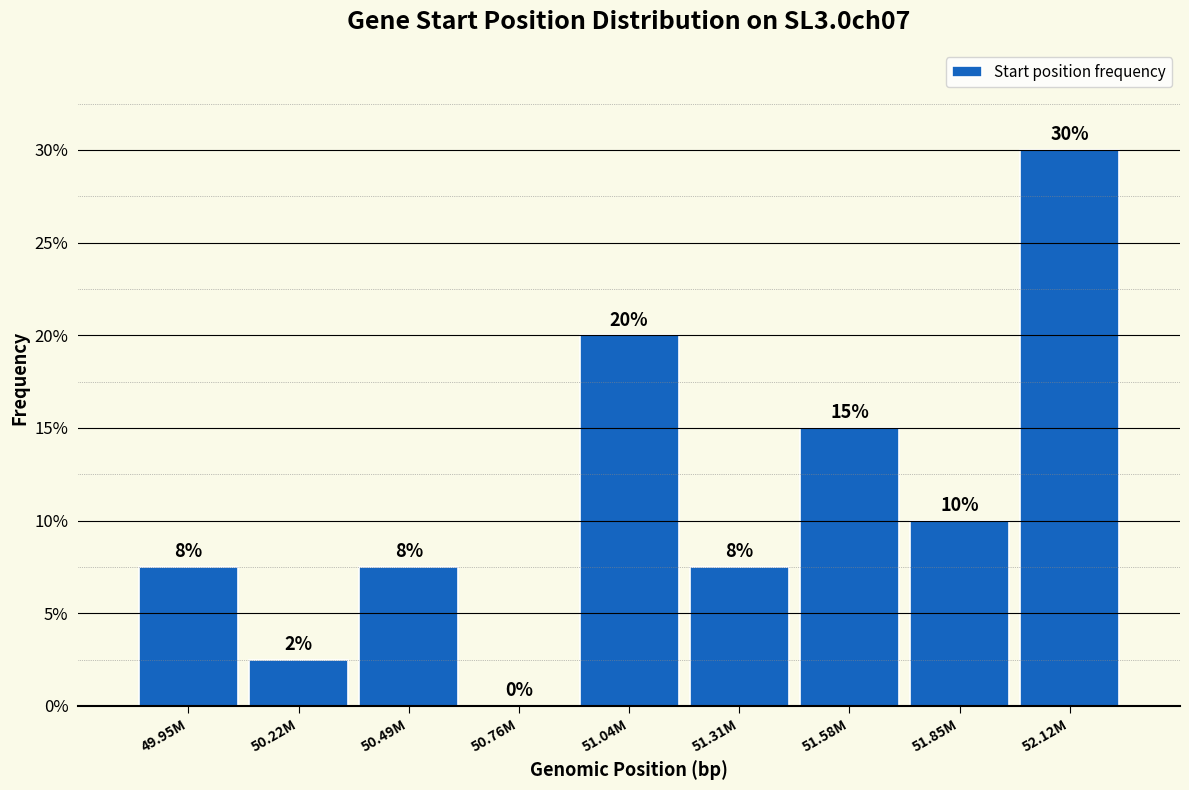

The value at 49.95M is 12.4. True or false?

False